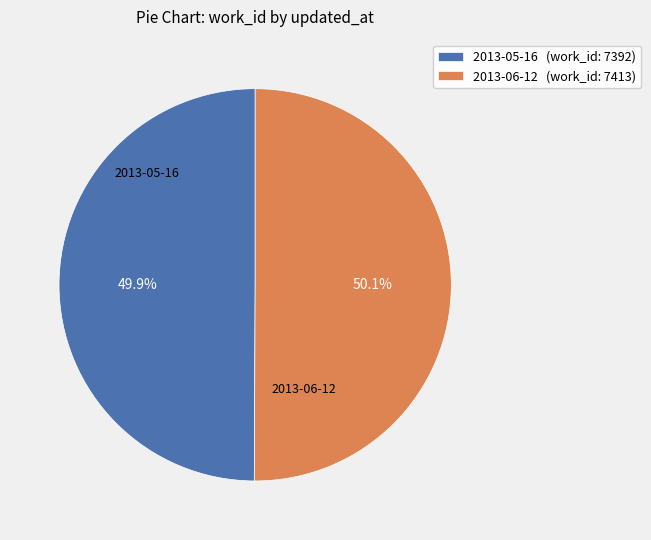

Approximately how many times larger is the value at 2013-05-16 (work_id: 7392) compared to 2013-06-12 (work_id: 7413)?

1.0